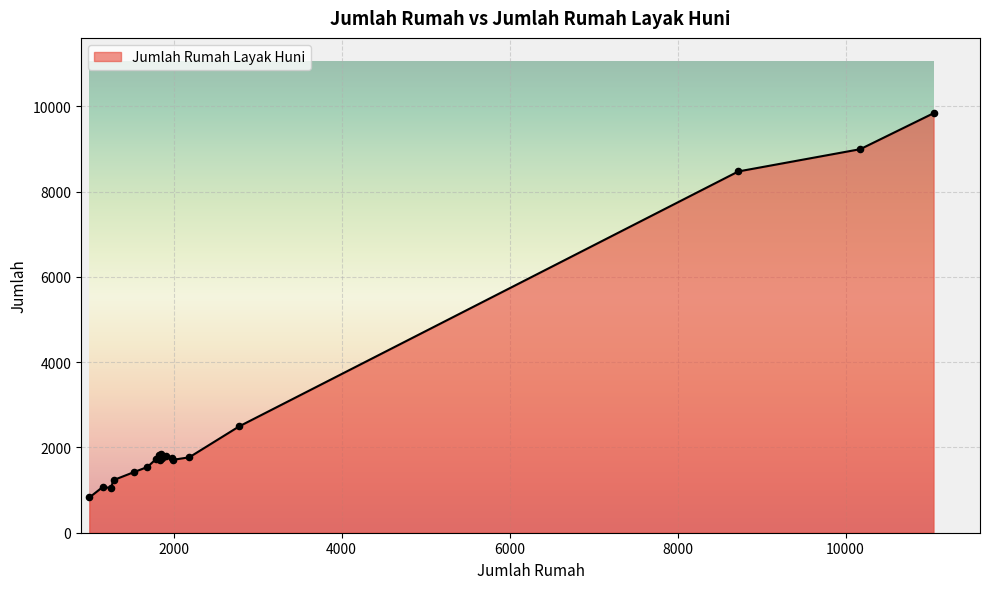

What is the smallest value displayed?

826